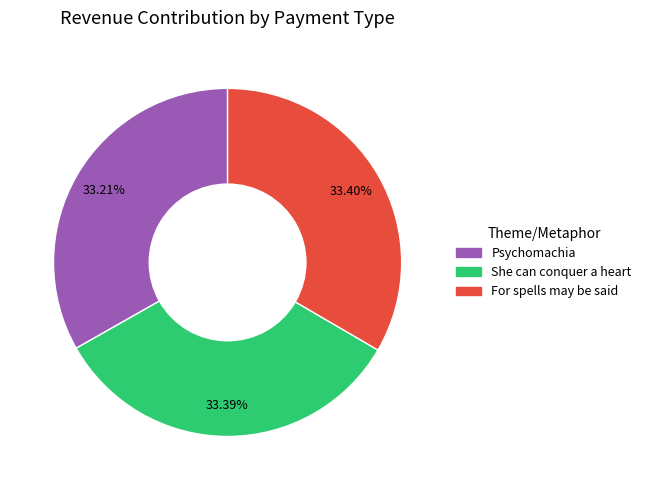

Count the number of slices in the pie.

3